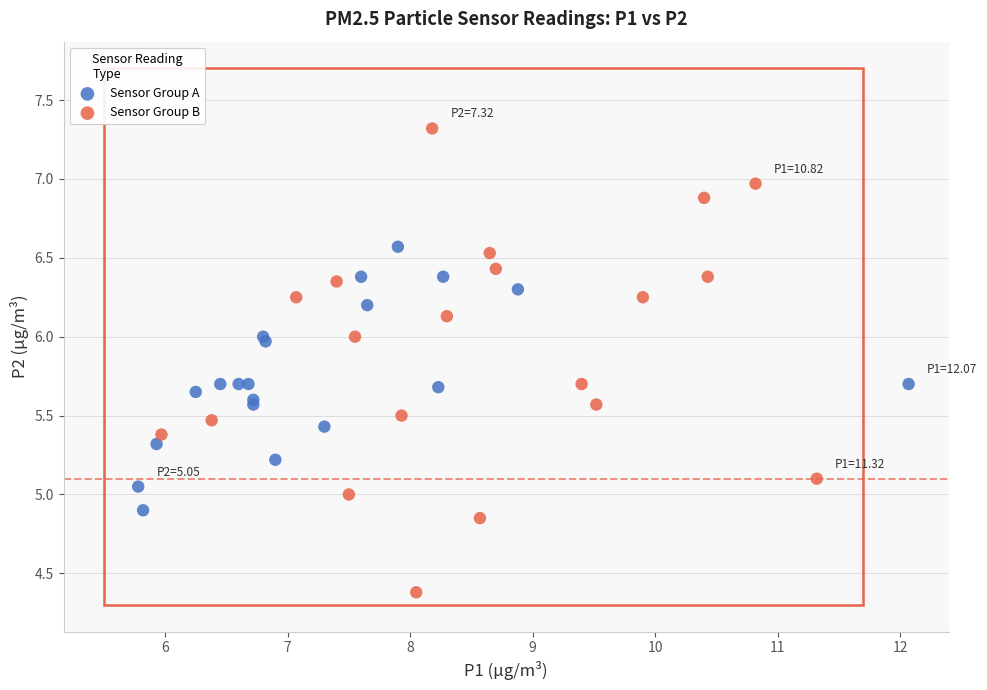

Which series reaches the minimum Y coordinate?

Sensor Group B